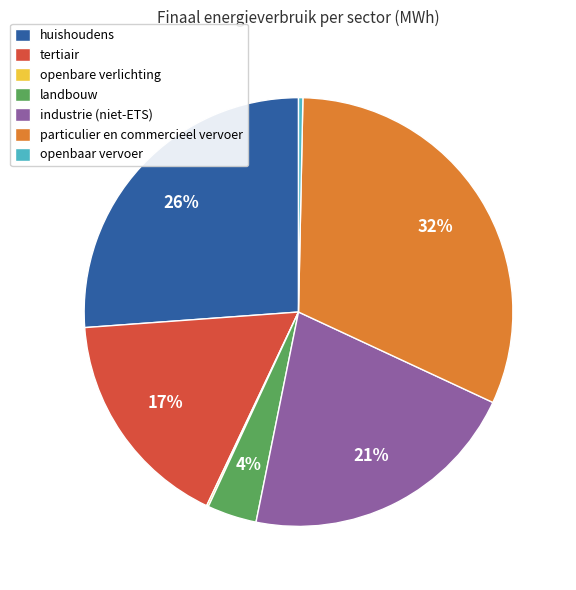

To the nearest percent, what is the combined percentage of tertiair and openbaar vervoer?

17%